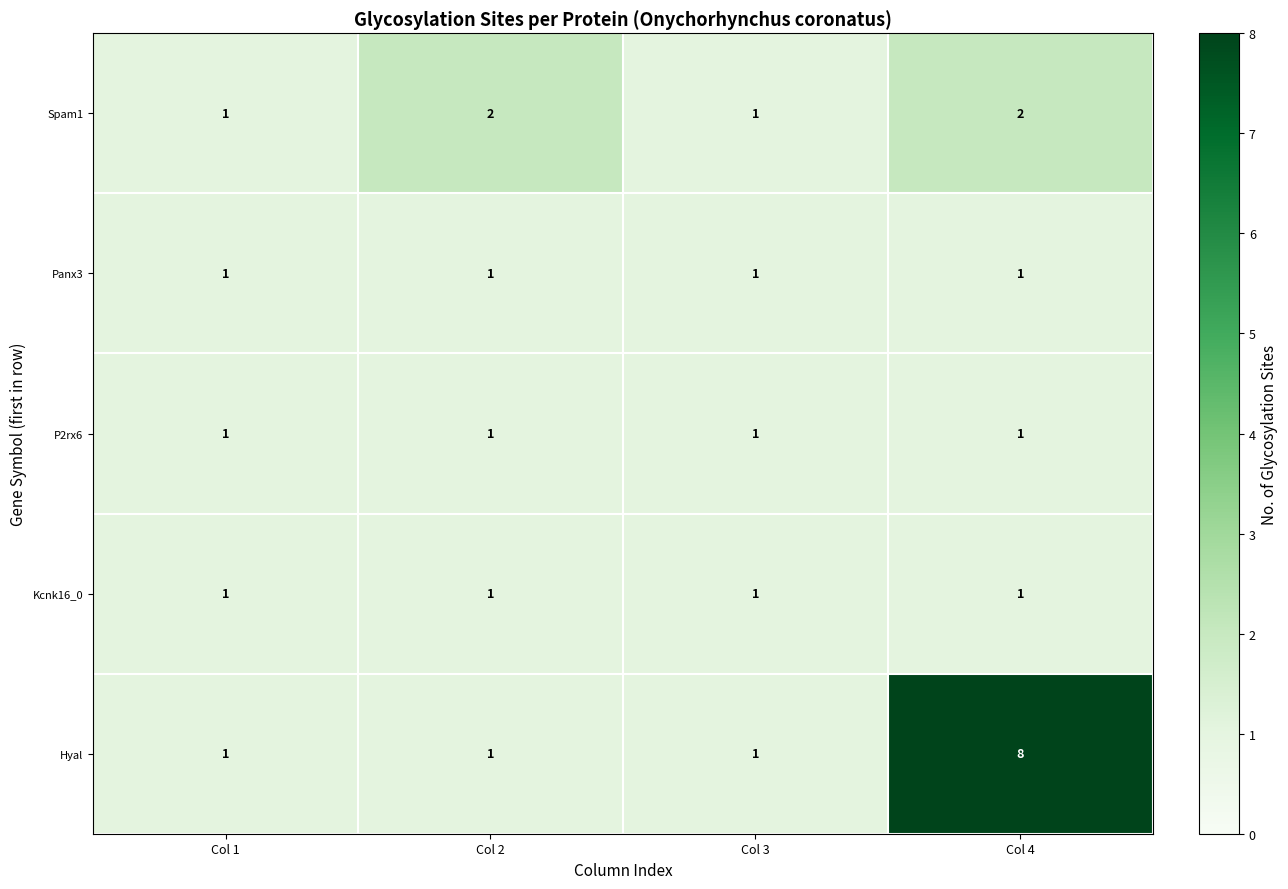

Is it true that Spam1 equals 3 at Col 2?

False